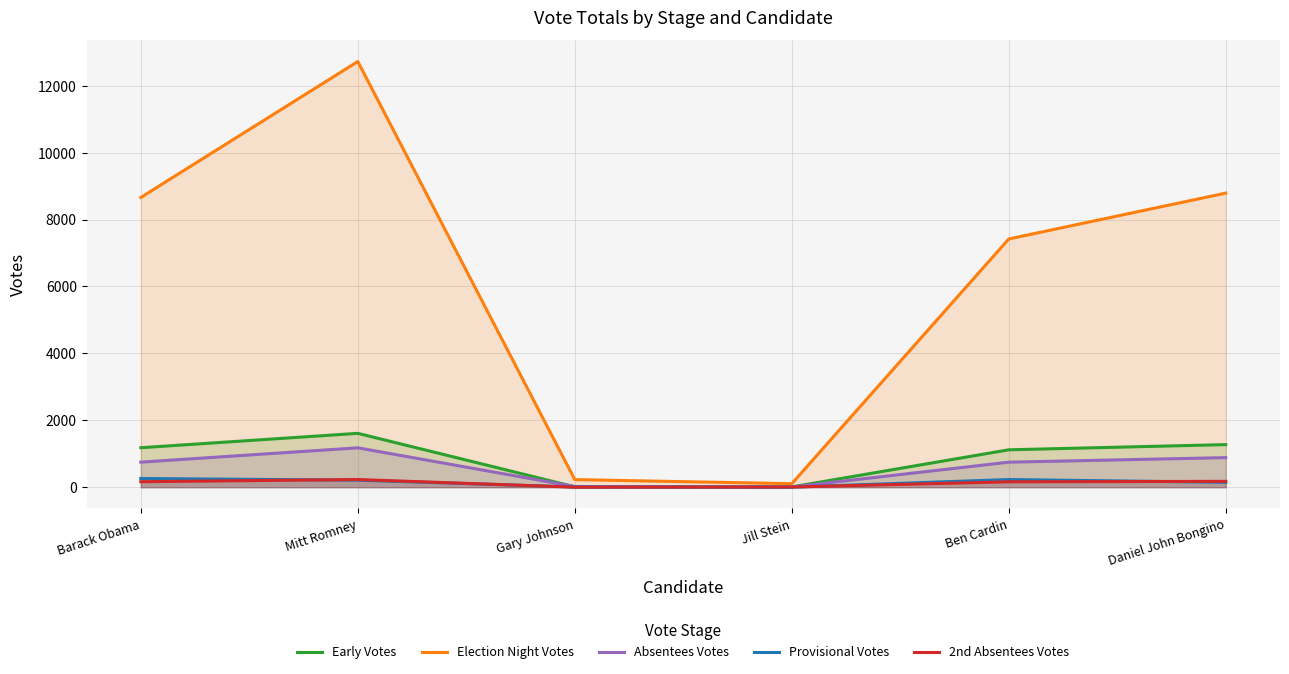

Between Barack Obama and Mitt Romney, which is larger?

Mitt Romney